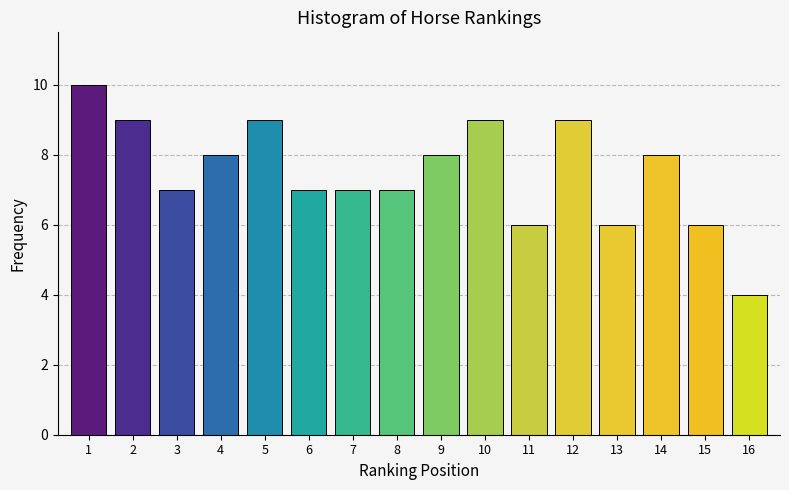

Reading left to right, list all the values displayed in this chart.

1=10	2=9	3=7	4=8	5=9	6=7	7=7	8=7	9=8	10=9	11=6	12=9	13=6	14=8	15=6	16=4